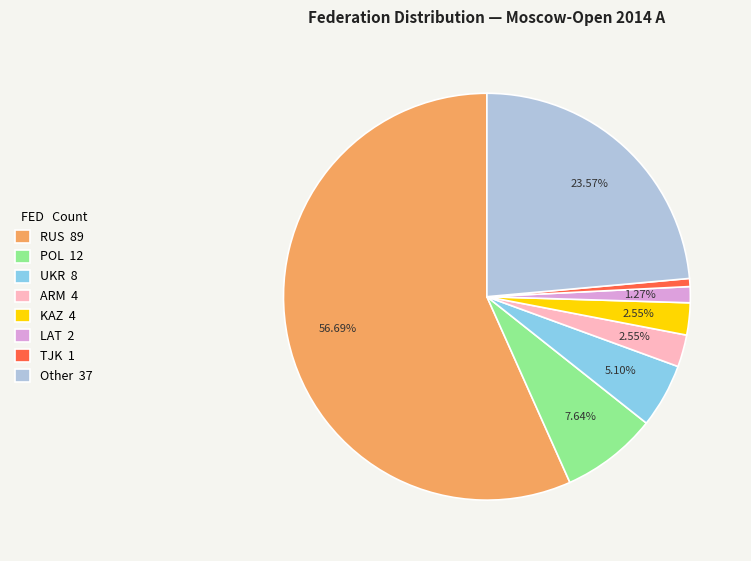

Which slice is the smallest?

TJK